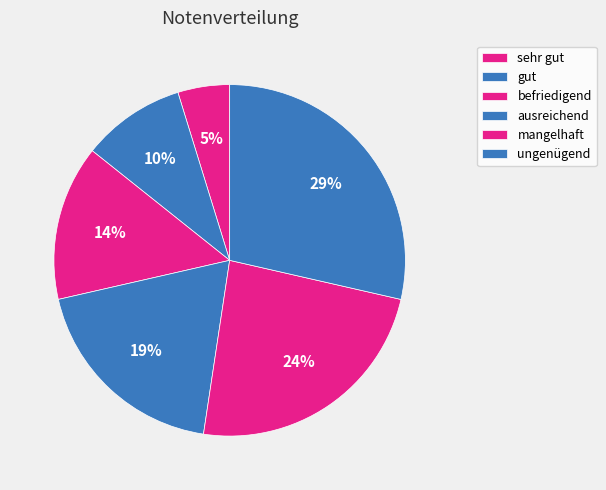

To the nearest percent, what is the average slice percentage?

17%